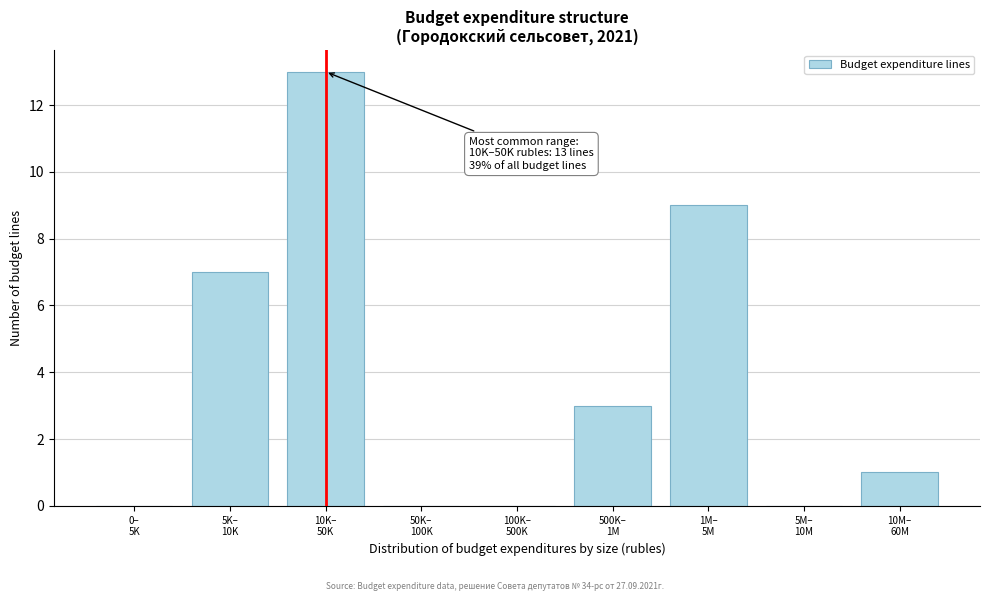

What is the greatest value displayed?

13